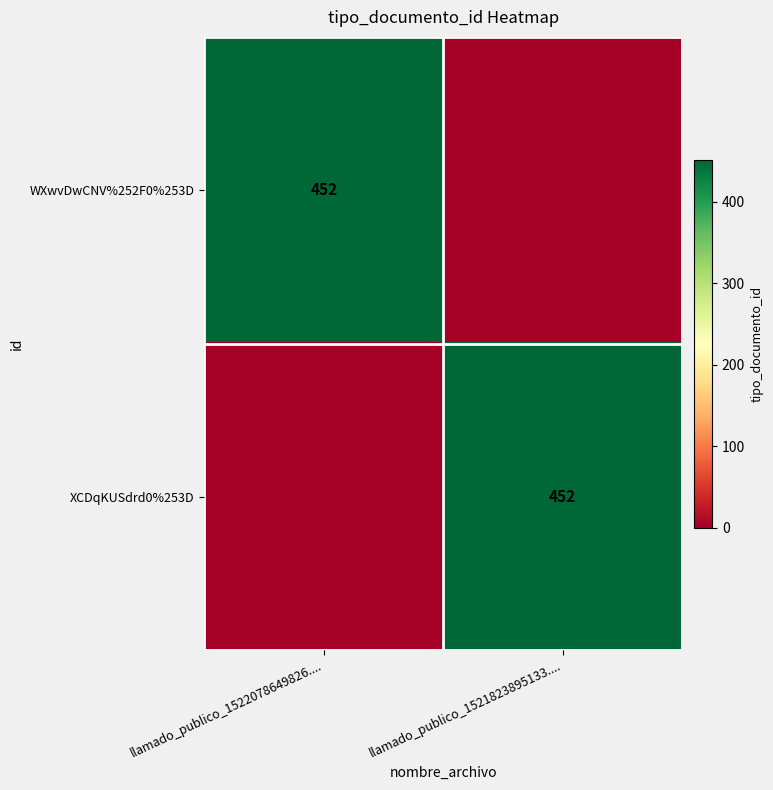

True or false: XCDqKUSdrd0%253D has a value of 452 at llamado_publico_1521823895133.....

True